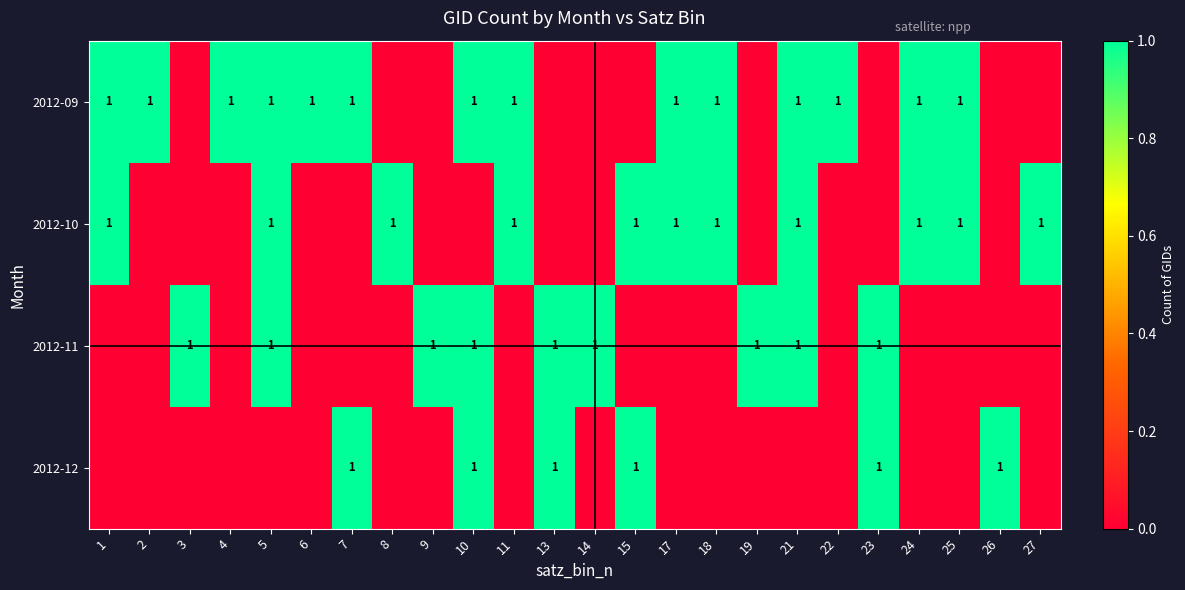

How many row_3 values are between 0 and 1?

24